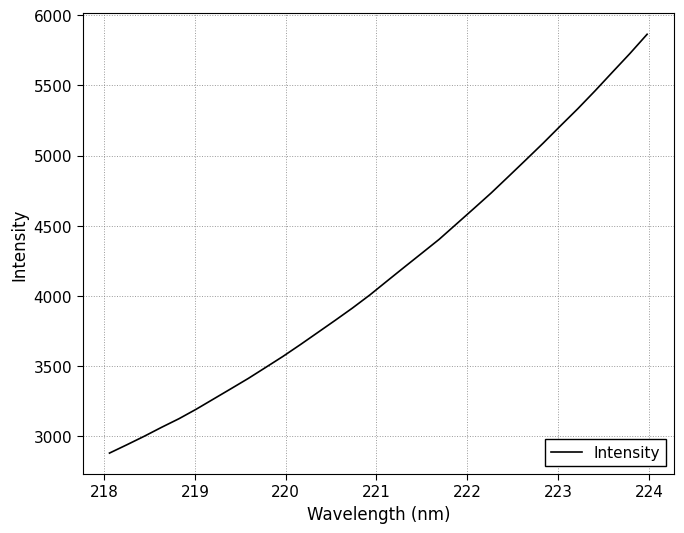

How many distinct data groups are displayed?

1